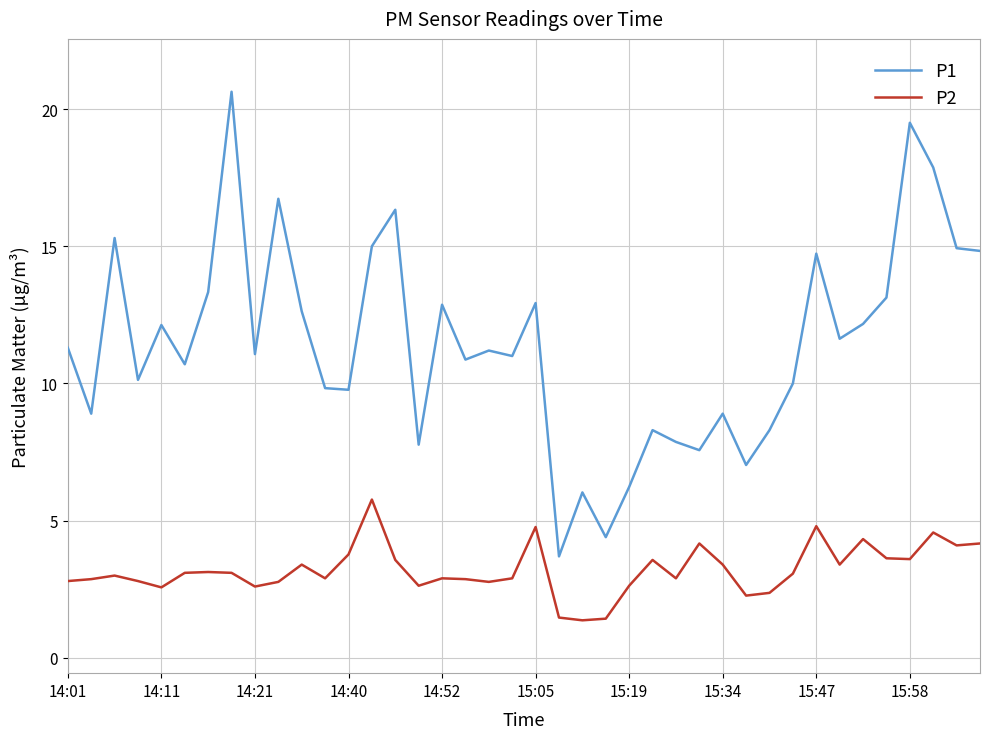

True or false: P1 and P2 cross at least once.

False